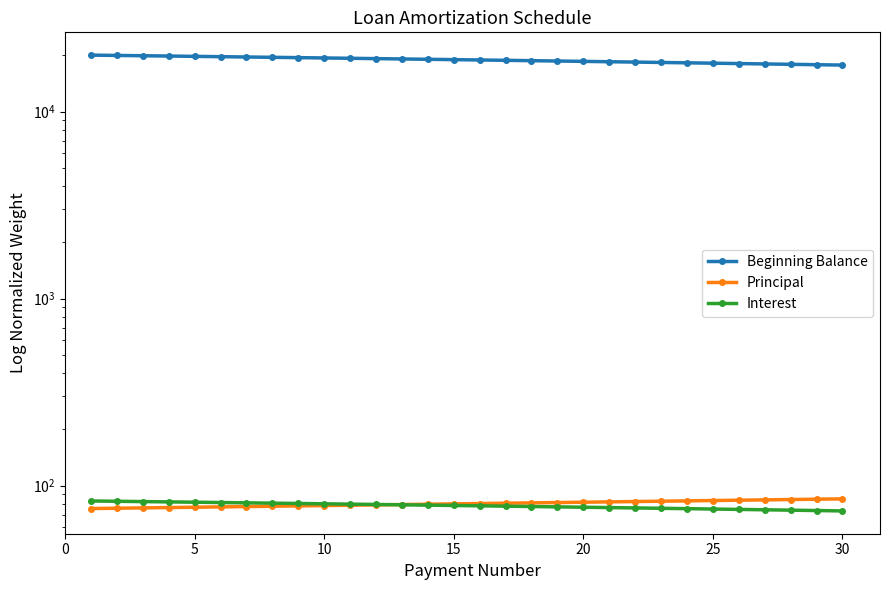

What are all the series names shown in the legend?

Beginning Balance, Principal, Interest